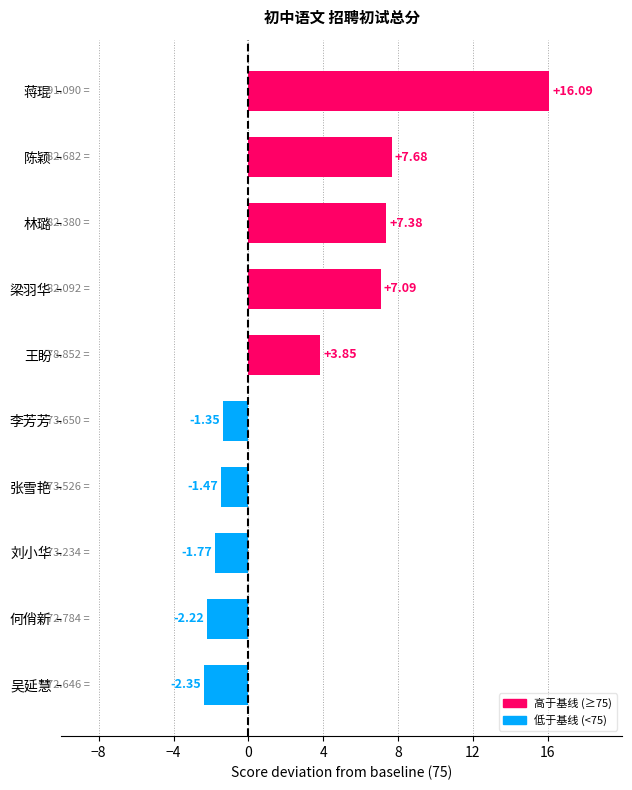

Between 李芳芳 and 刘小华, which is larger?

李芳芳